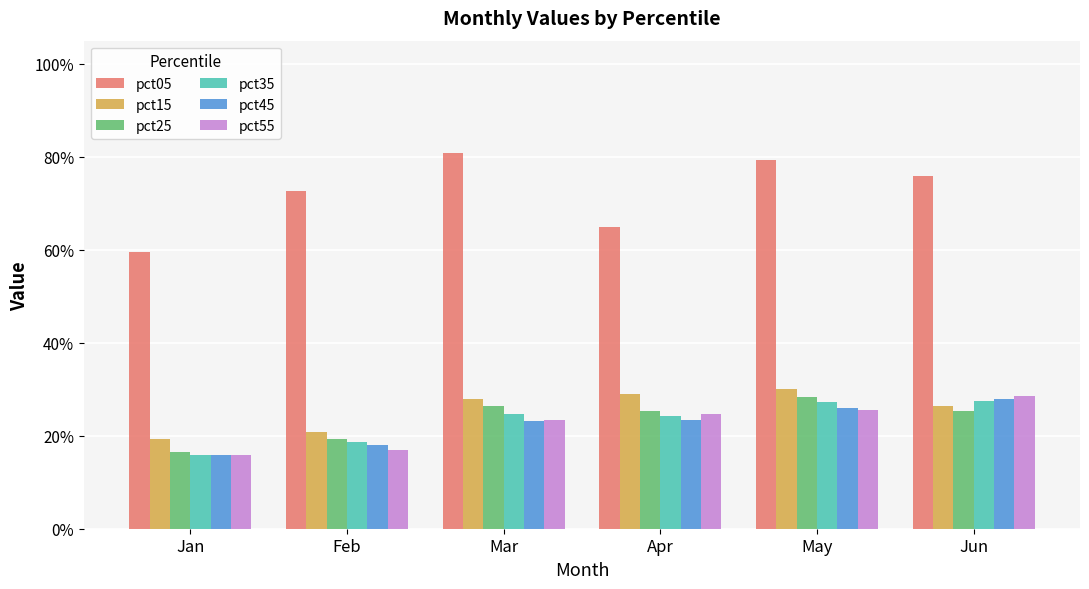

Does the chart contain stacked bars?

No